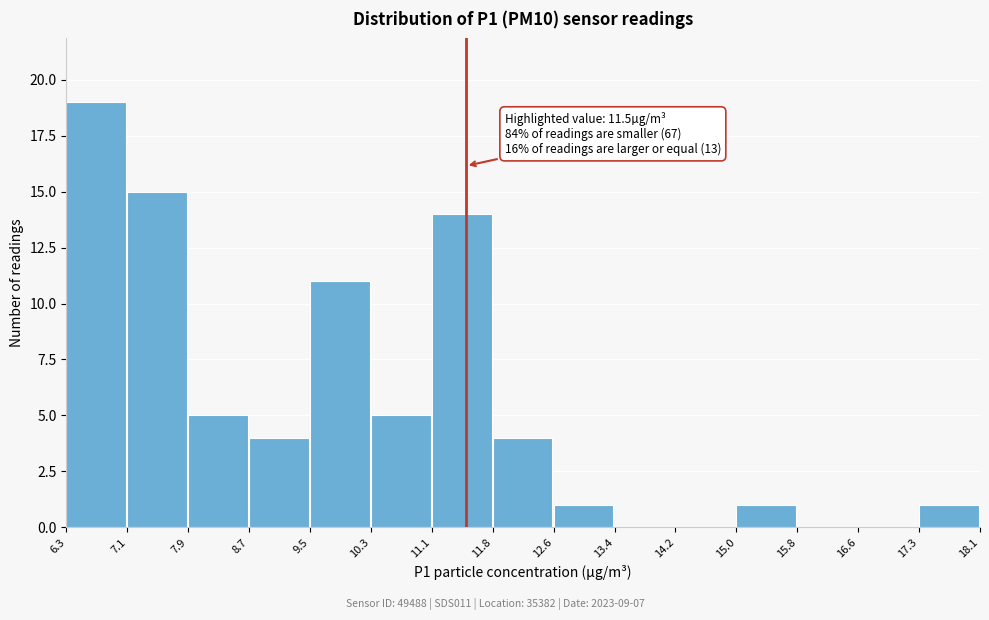

Over which range of the x-axis is the bar tallest?

6.3 to 7.1